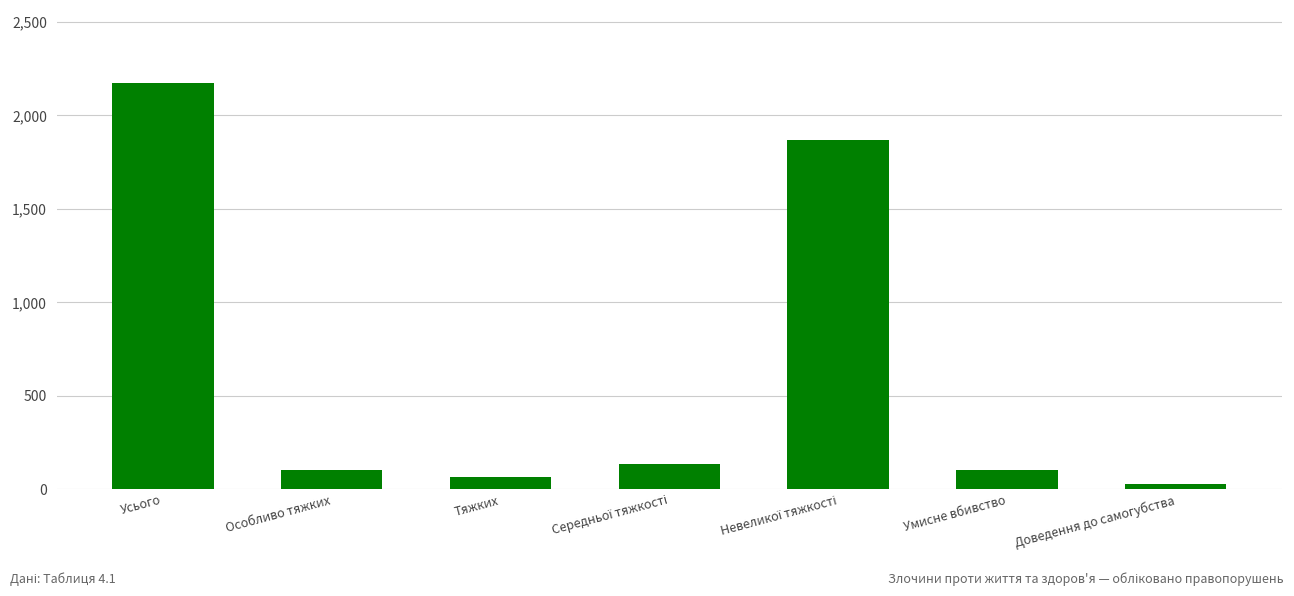

True or false: the data shows 2173 at Усього.

True